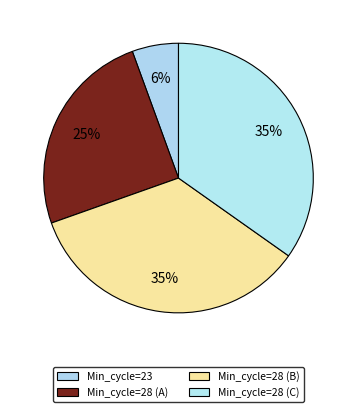

How many slices are in this pie chart?

4